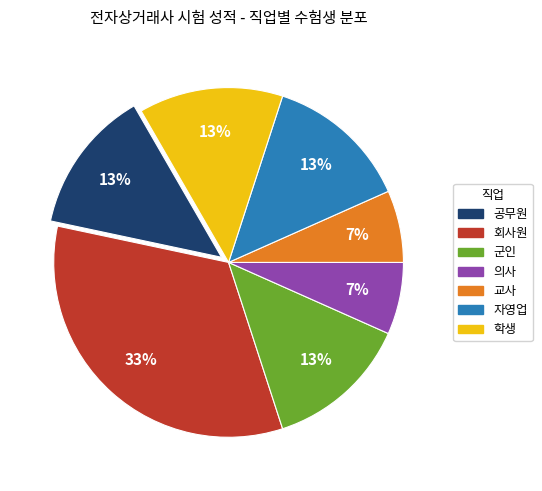

Is it true that 공무원 is 13% of the pie?

True